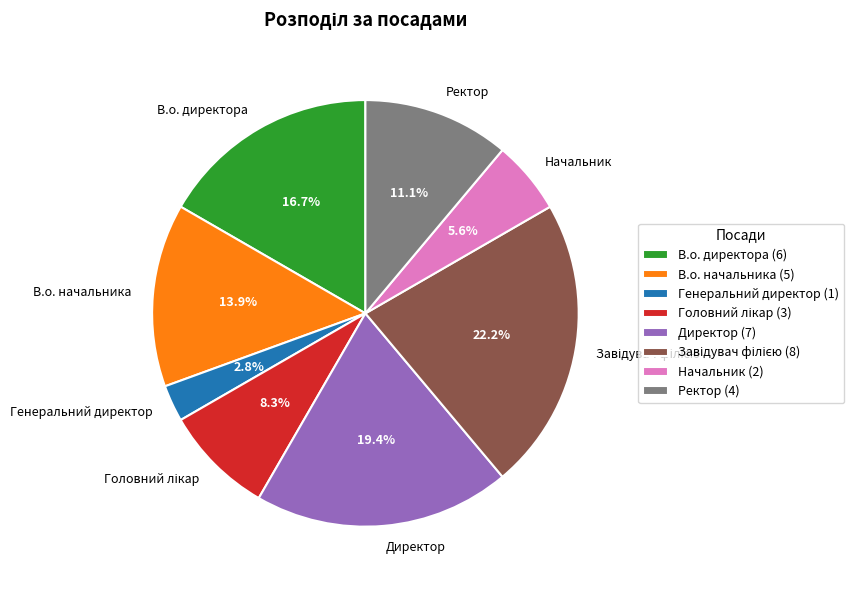

How many segments does this pie chart have?

8